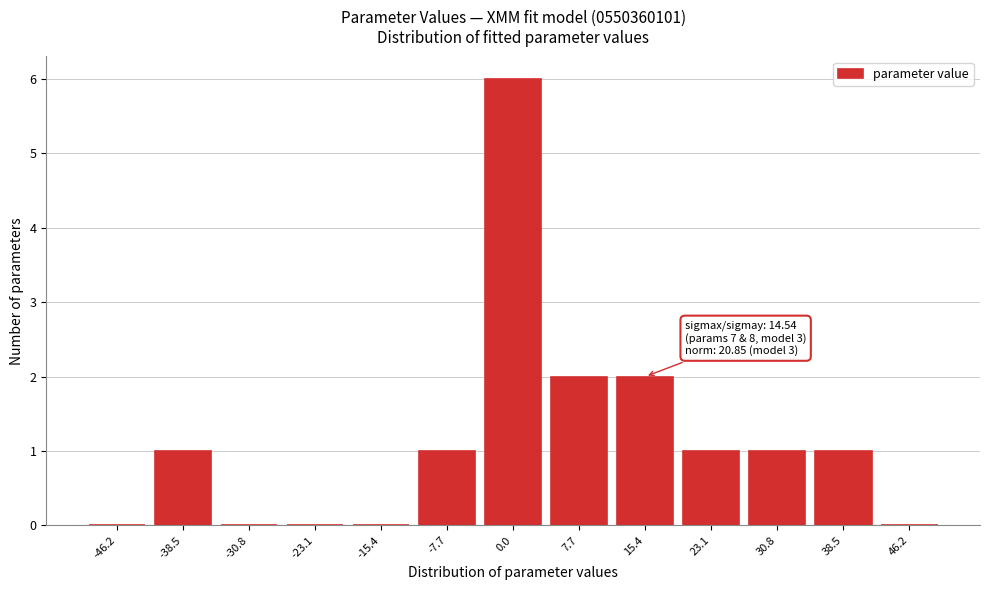

Over which range of the x-axis is the bar tallest?

-4 to 4